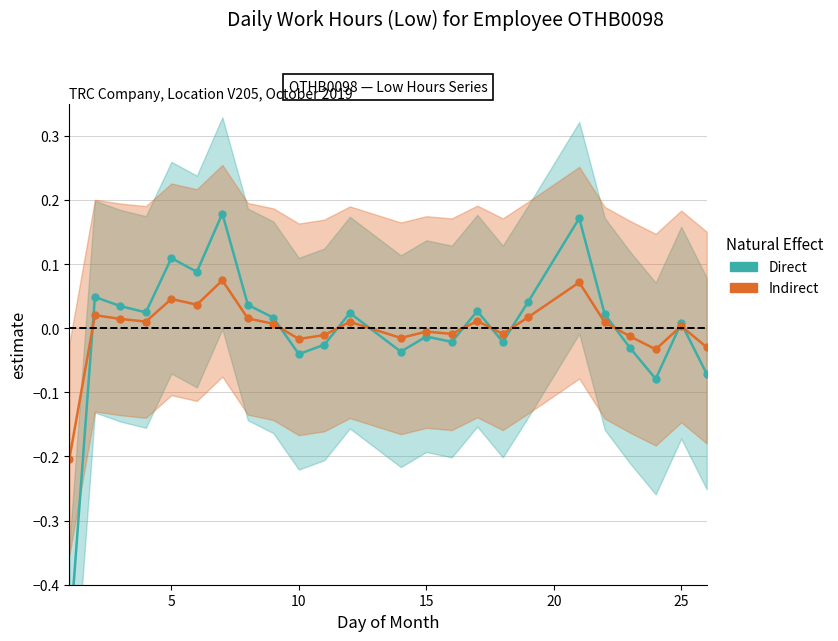

List the series in order of their overall mean, lowest first.

Direct, Indirect